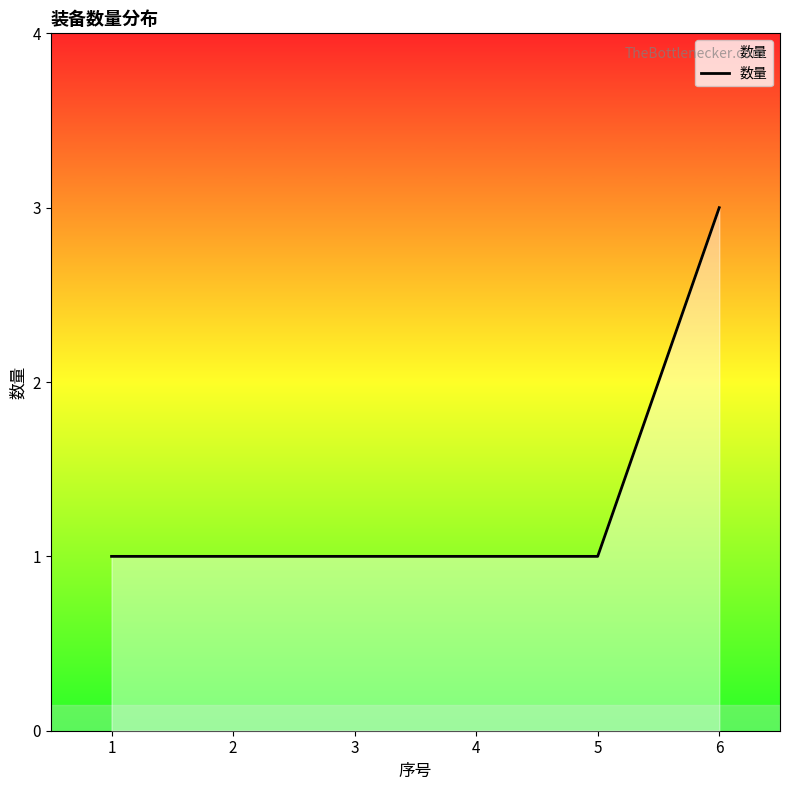

Read the value at 3.

1